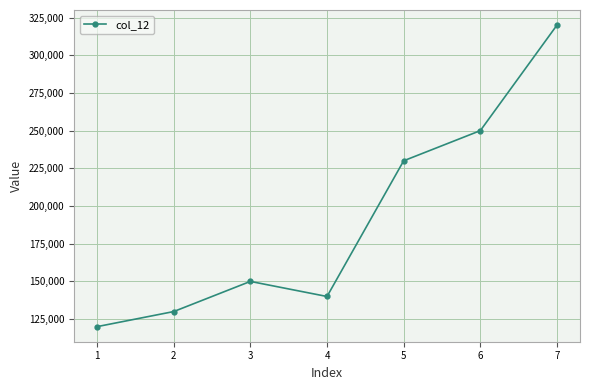

Which label corresponds to the largest value in the chart?

7